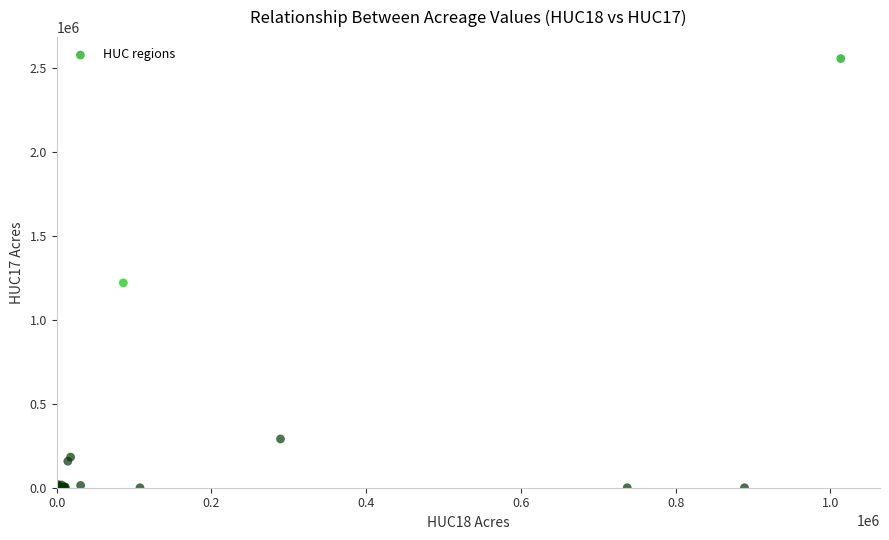

What Y value in the scatter plot is closest to 1279208?

1221253